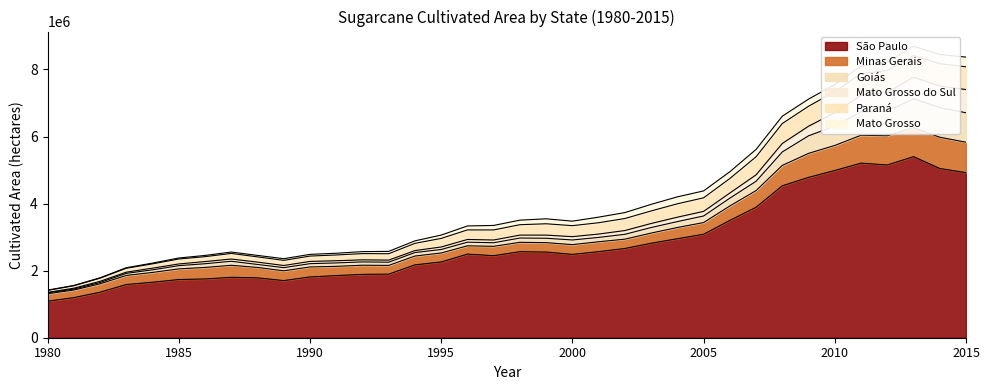

What is the sum of all Paraná values?

11933030